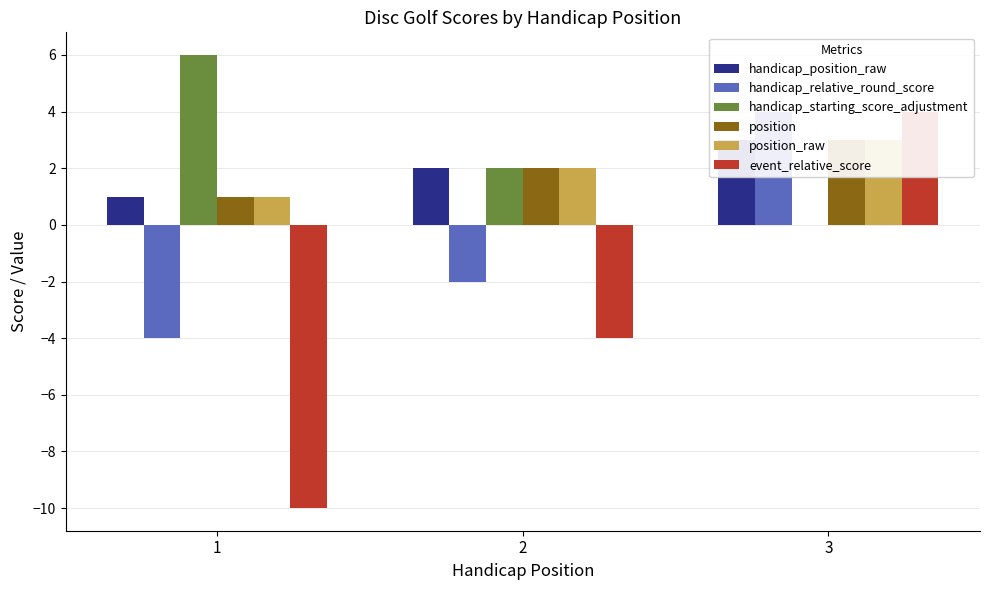

Where is position nearest to the value 2?

2